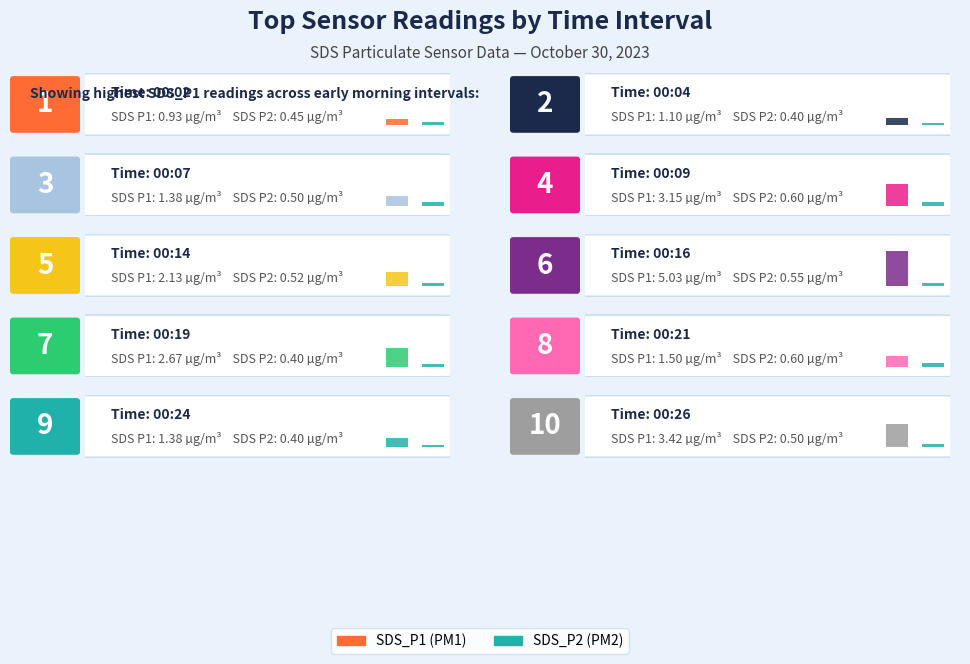

The SDS_P1 series shows 0.7 at 00:19. True or false?

False